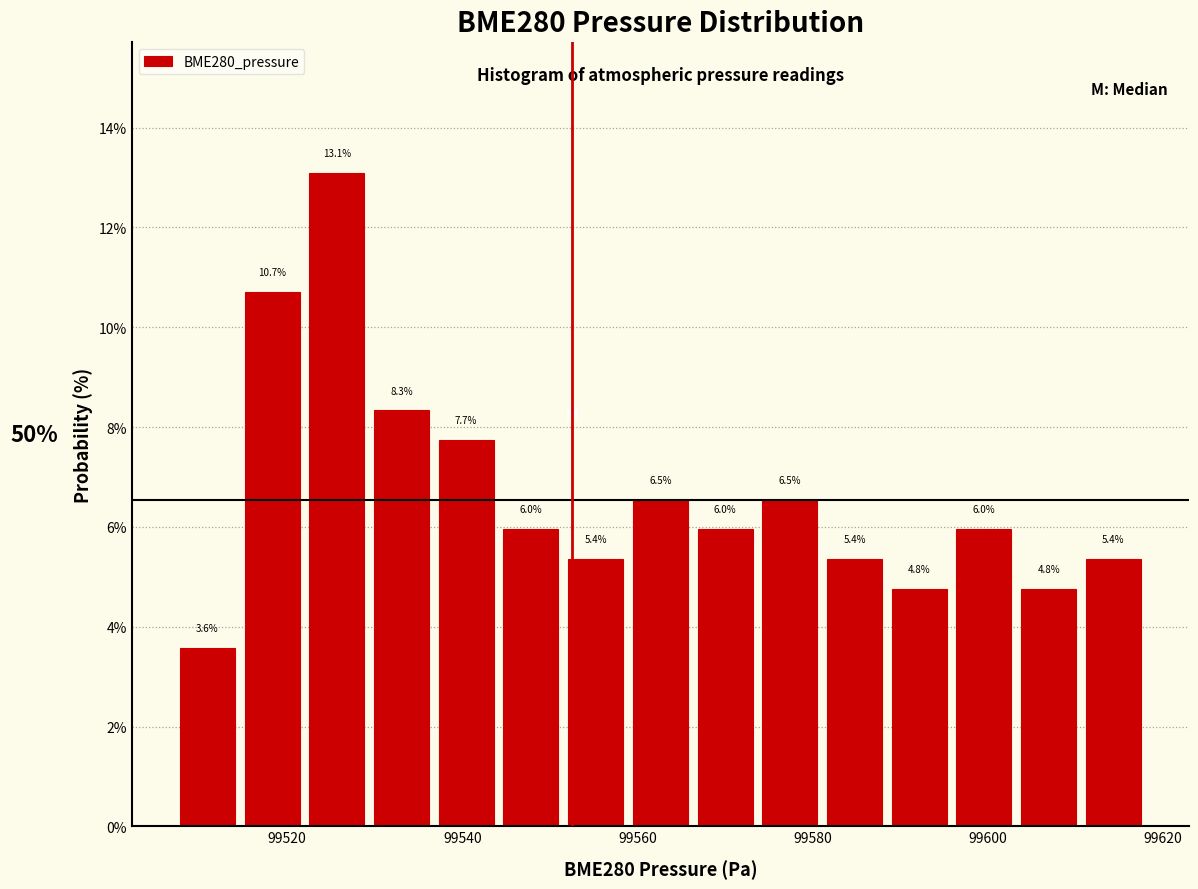

Around what value on the x-axis is the tallest bar? Give the approximate position of its centre, as read against the axis.

99526